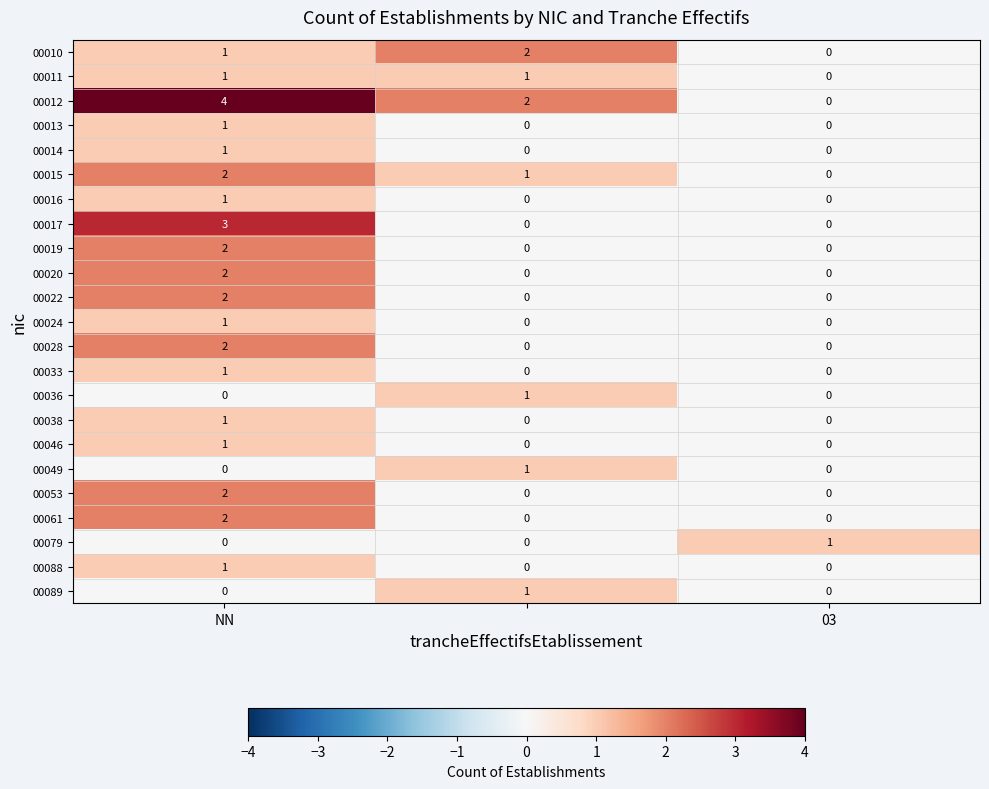

Which series has the widest spread of values?

00012